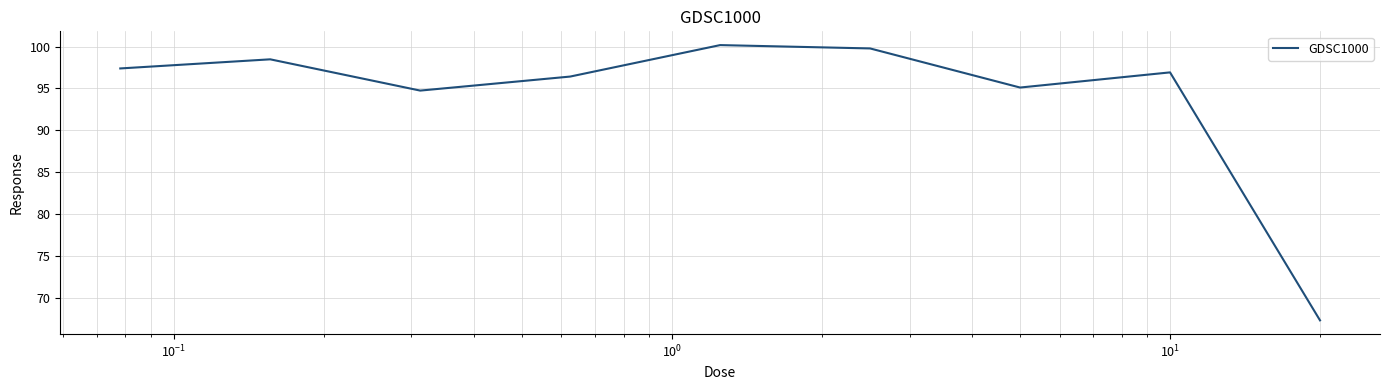

How many values exceed 96?

6